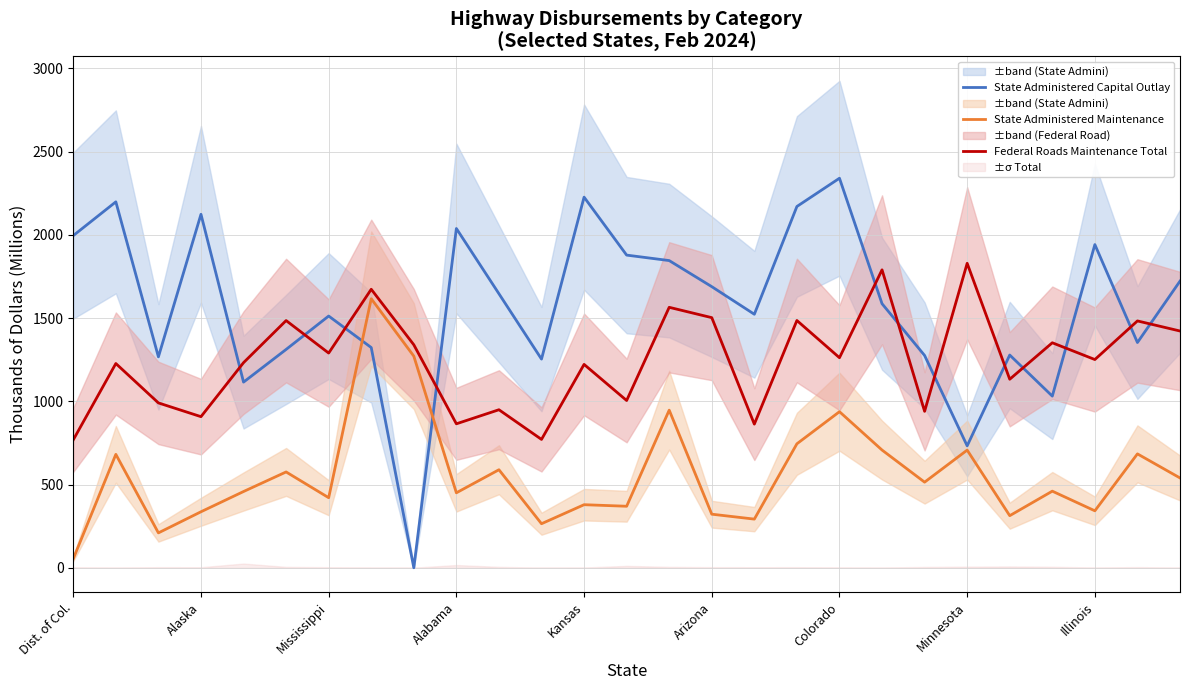

What is the minimum value for Federal Roads Maintenance Total?

768.4